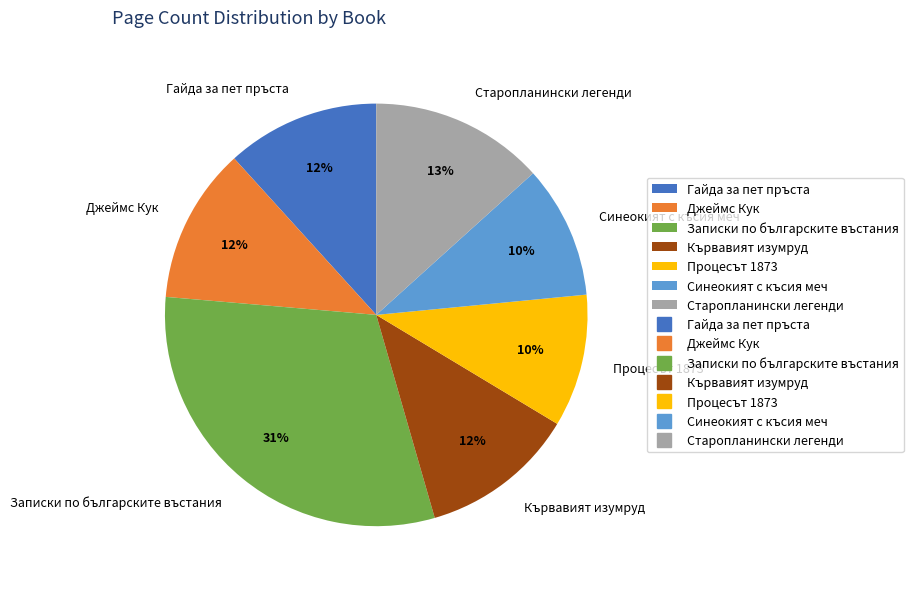

Is it true that Старопланински легенди is 19% of the pie?

False